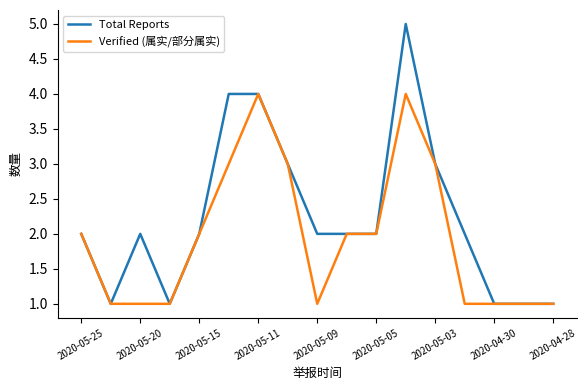

List the series in order of their peak value, lowest first.

Verified (属实/部分属实), Total Reports